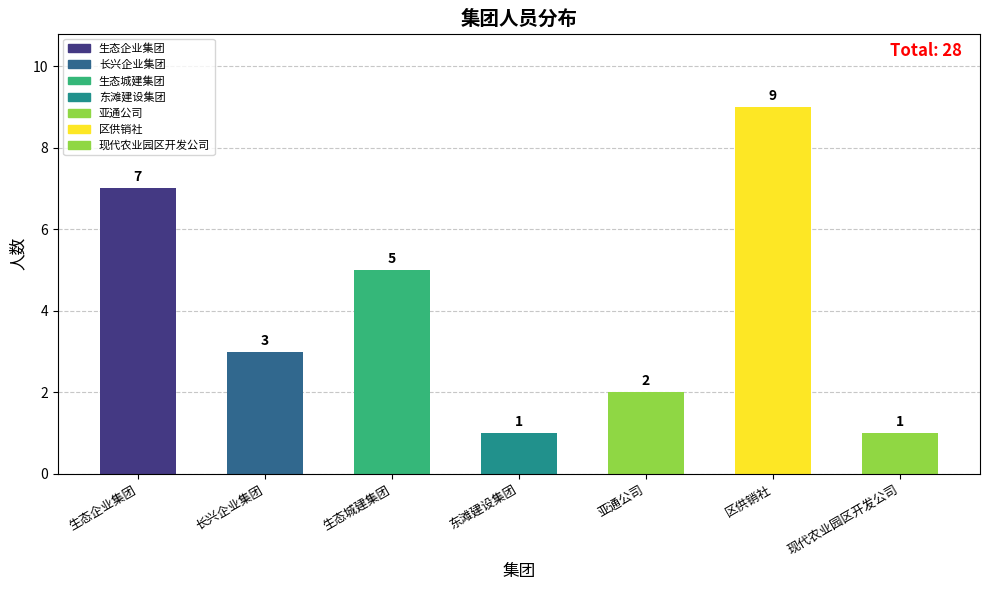

Reading left to right, transcribe all the data shown in this chart.

生态企业集团=7	长兴企业集团=3	生态城建集团=5	东滩建设集团=1	亚通公司=2	区供销社=9	现代农业园区开发公司=1